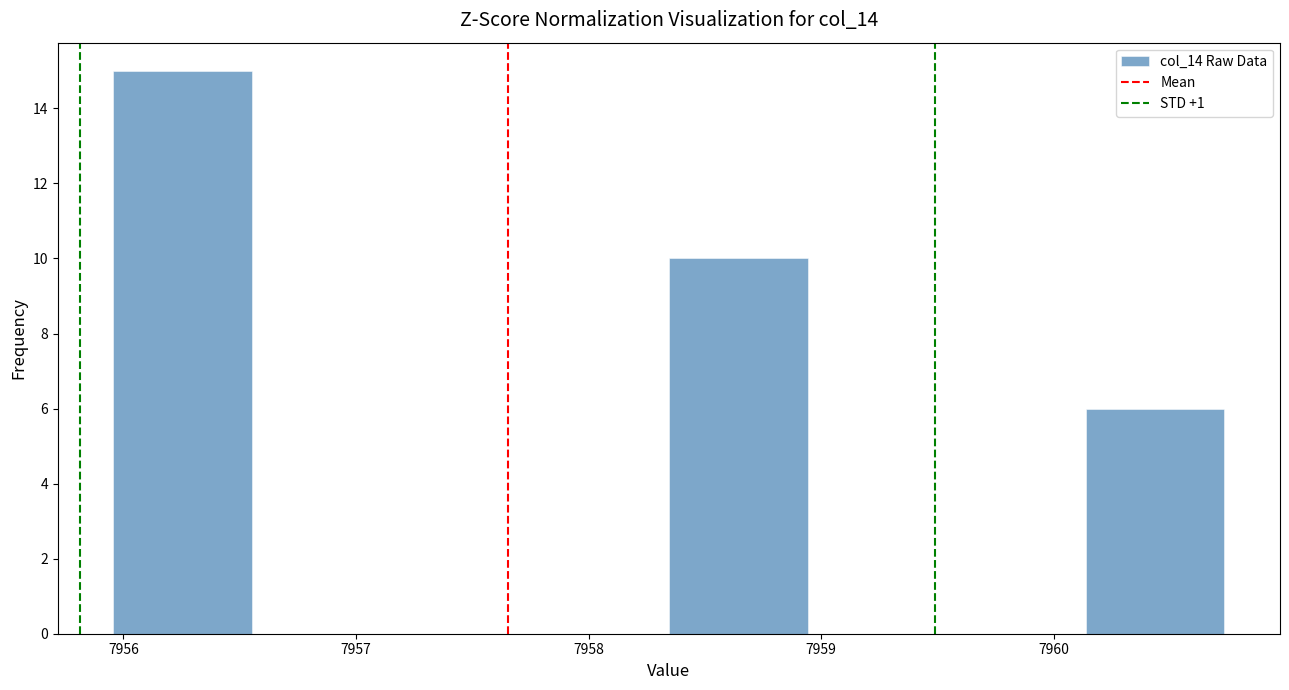

Reading left to right, transcribe this chart: for each bar, give the range it covers on the x-axis and its height. Neither the bar edges nor the heights are printed on the chart, so give them approximately, as read against the axes.

7956.0 to 7956.6: 15
7956.6 to 7957.2: 0
7957.2 to 7957.7: 0
7957.7 to 7958.3: 0
7958.3 to 7958.9: 10
7958.9 to 7959.5: 0
7959.5 to 7960.1: 0
7960.1 to 7960.7: 6